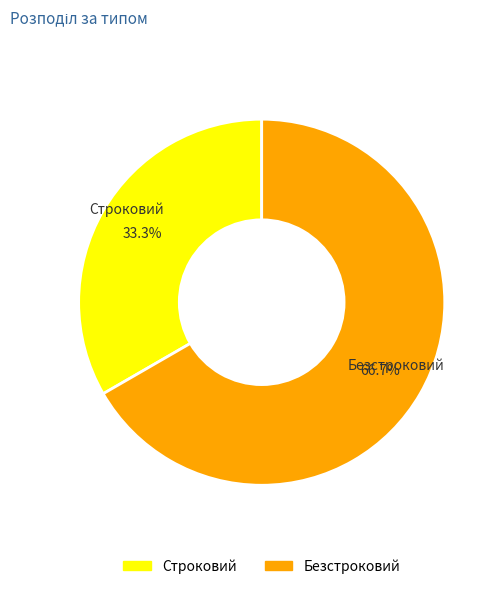

Between Строковий and Безстроковий, which is larger?

Безстроковий